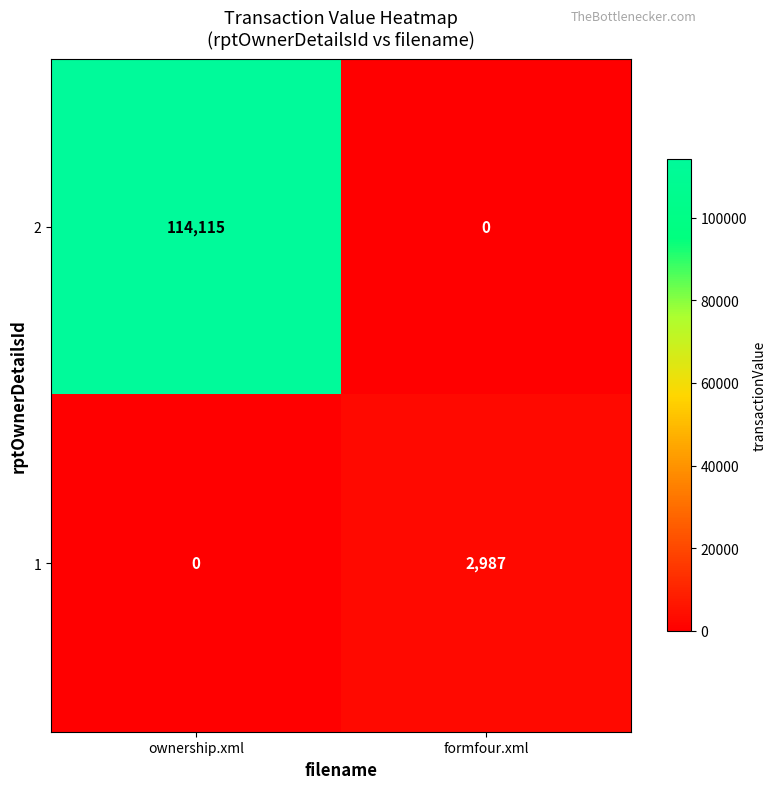

The 2 series shows -68748 at formfour.xml. True or false?

False